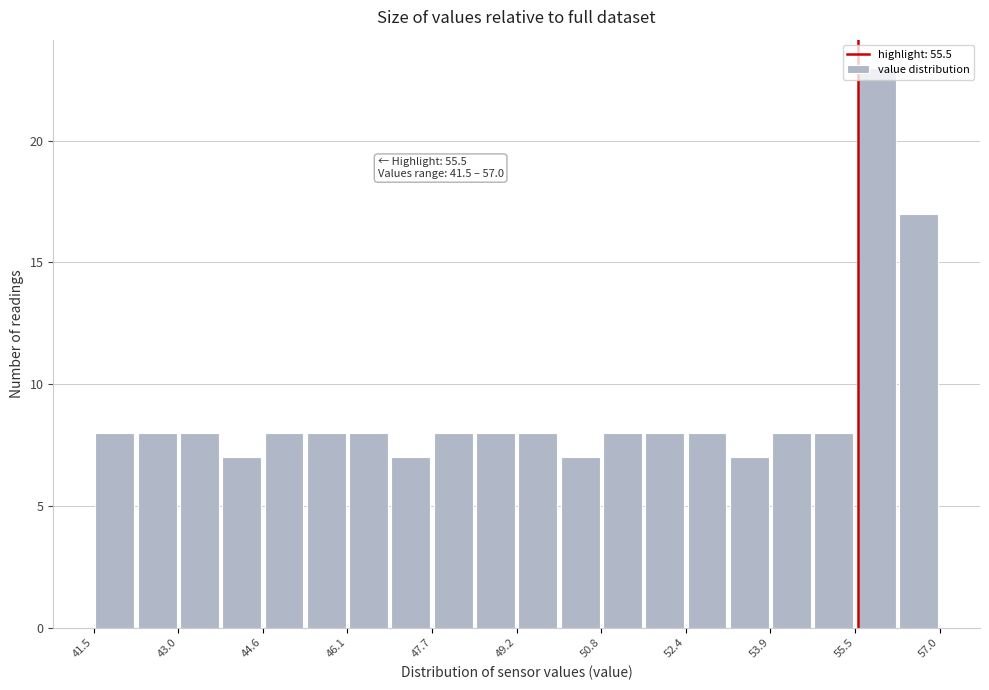

Read against the x-axis, roughly where is the centre of the tallest bar?

55.8